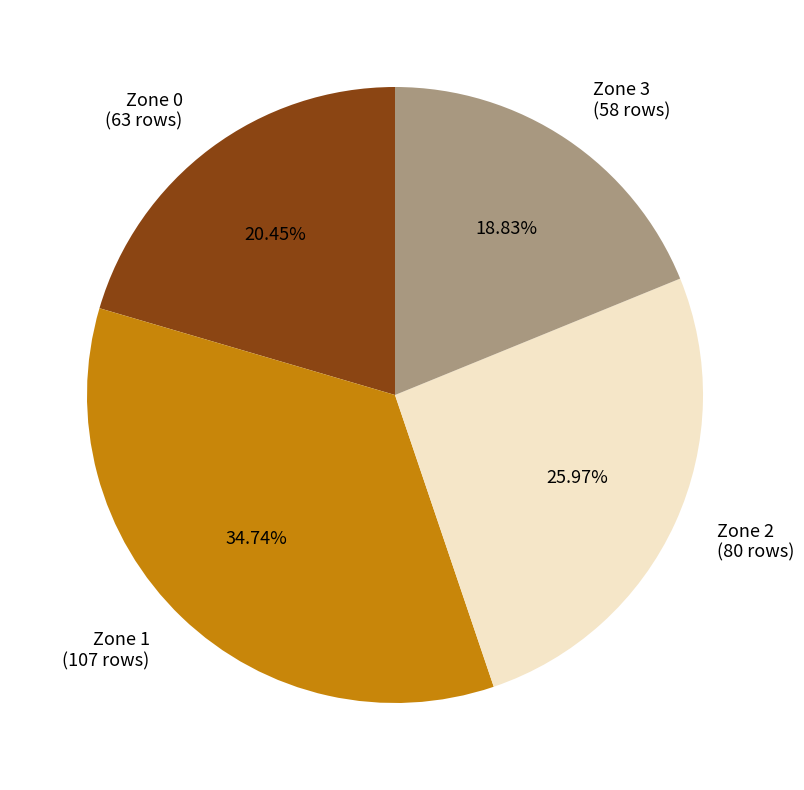

To the nearest percent, what is the difference between the Zone 2 and Zone 1 slice percentages?

9%